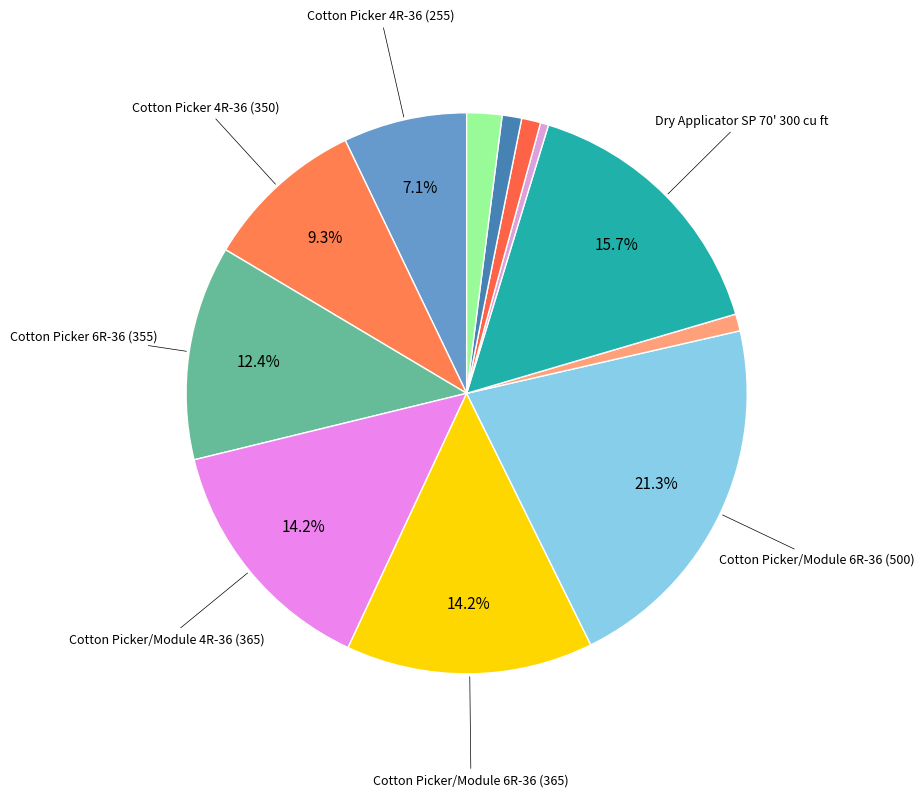

Is there any slice that represents more than half of the pie?

No